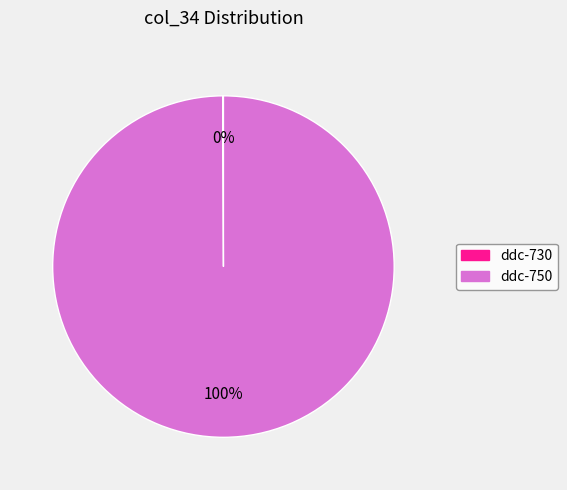

To the nearest percent, what percentage of the pie is ddc-750?

100%